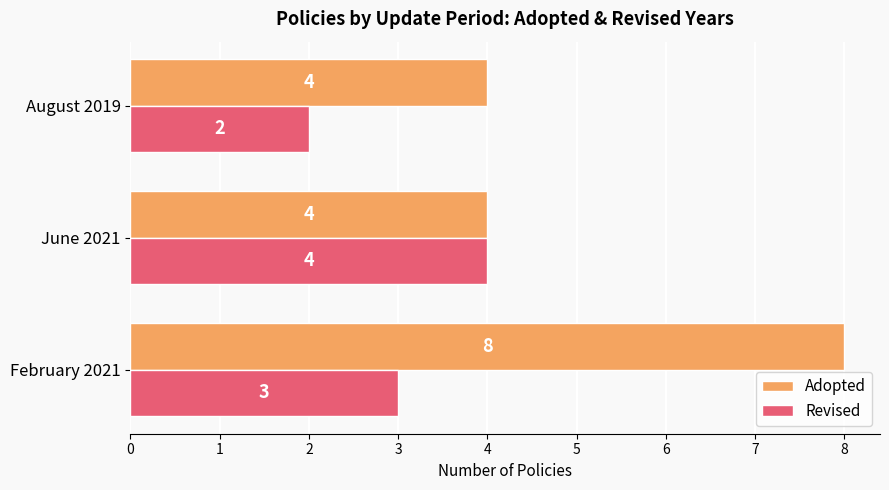

How many data points in Revised are less than 3?

1